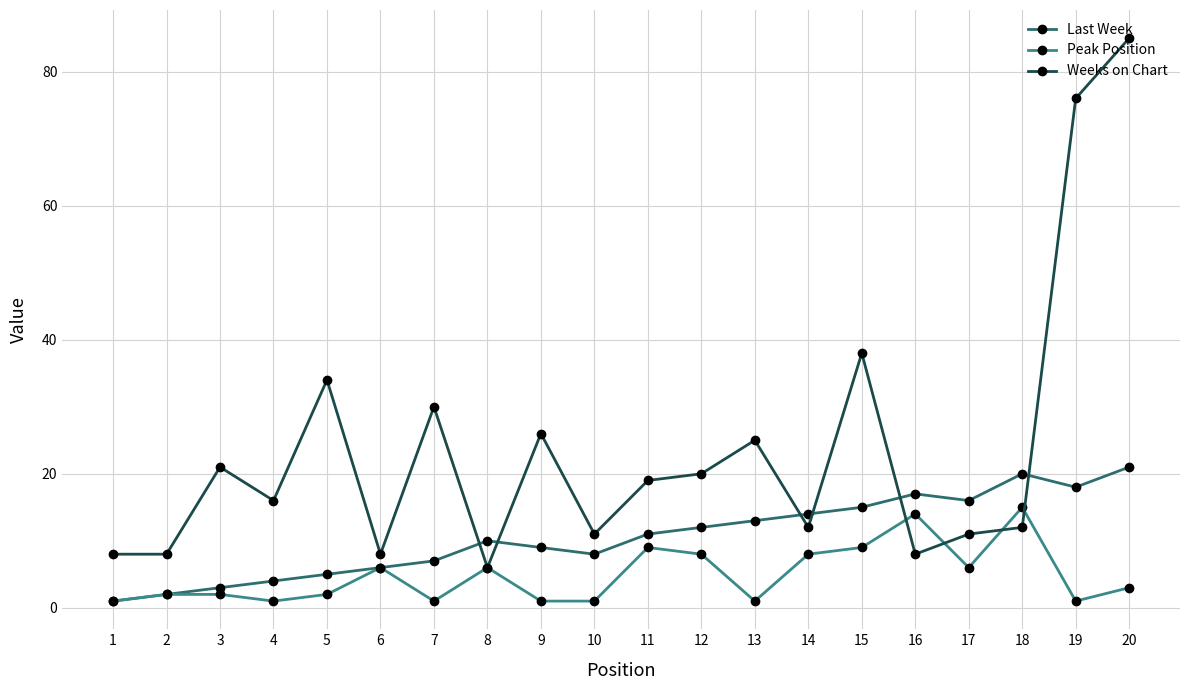

How many lines are shown in the chart?

3